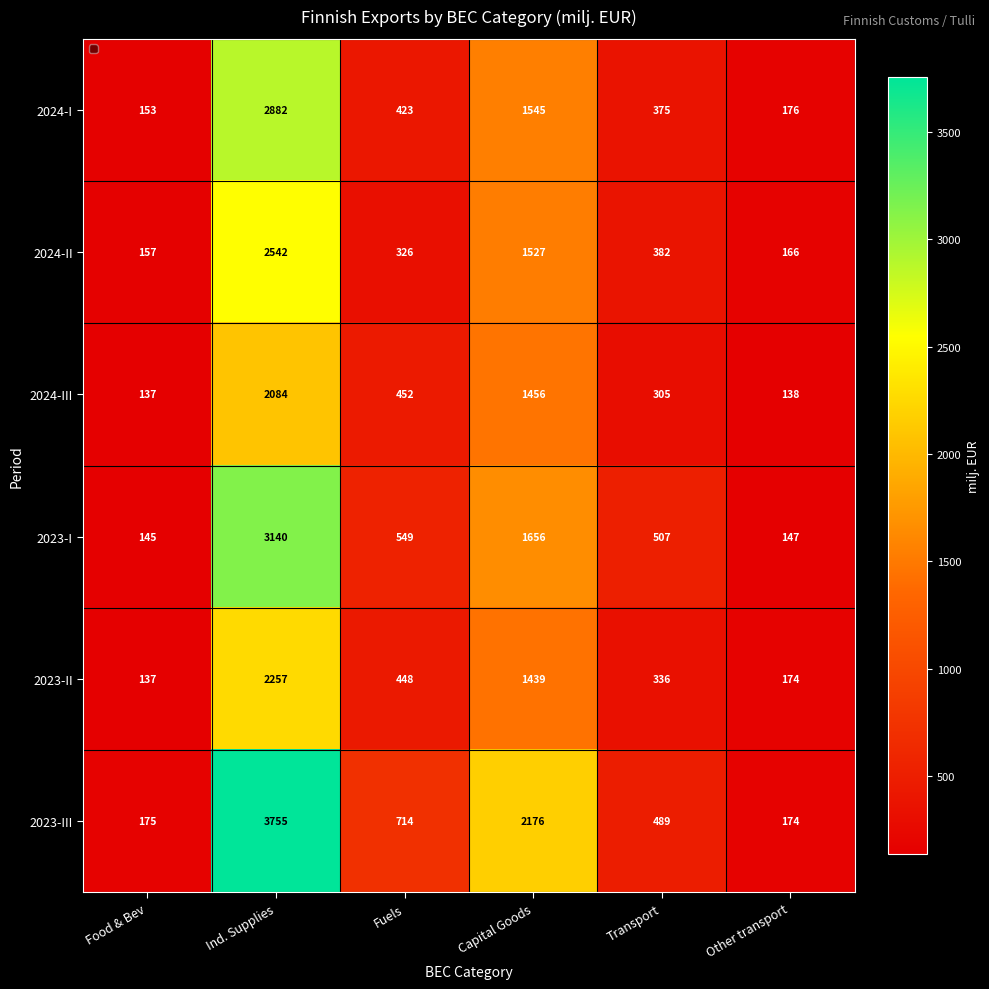

What is the sum of all 2023-II values?

4791